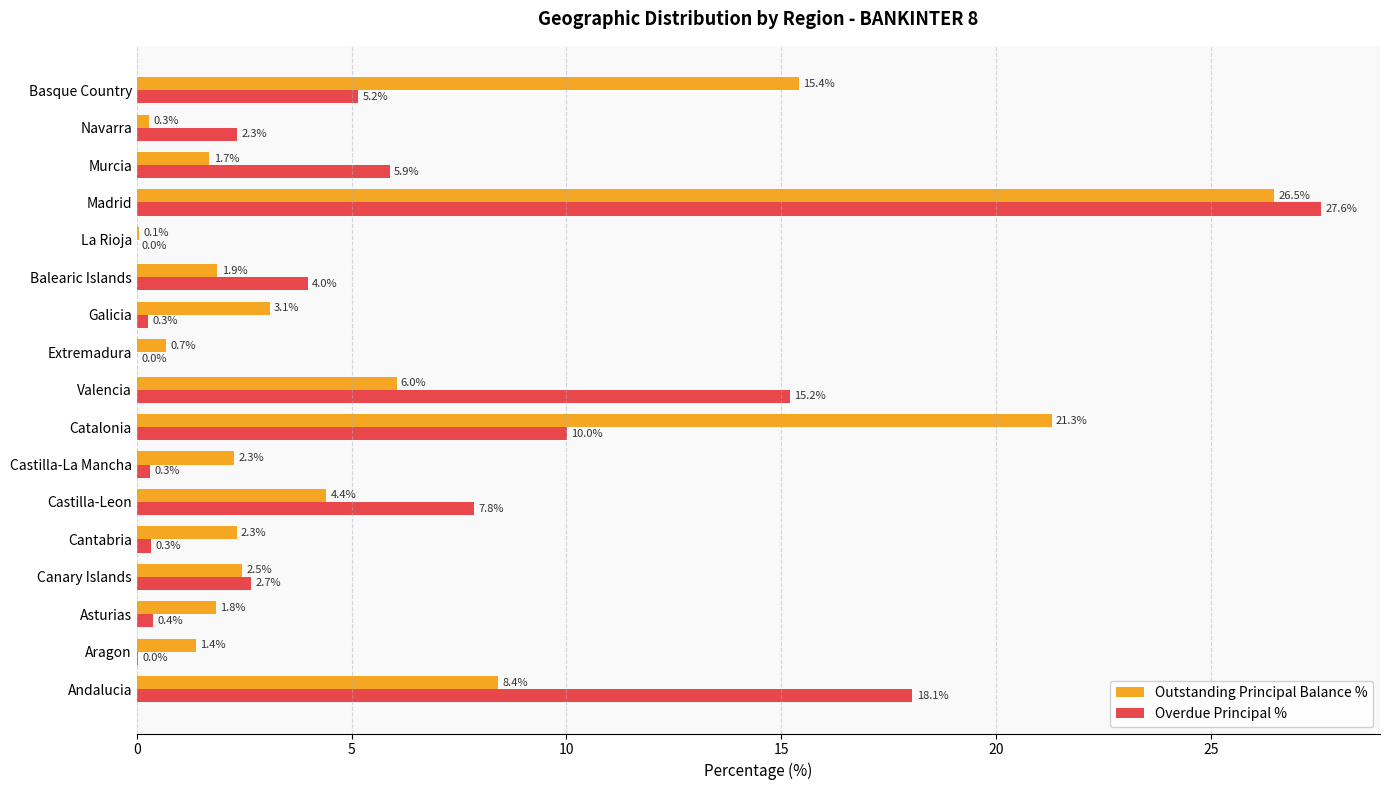

What is the total value across all series at Asturias?

2.2